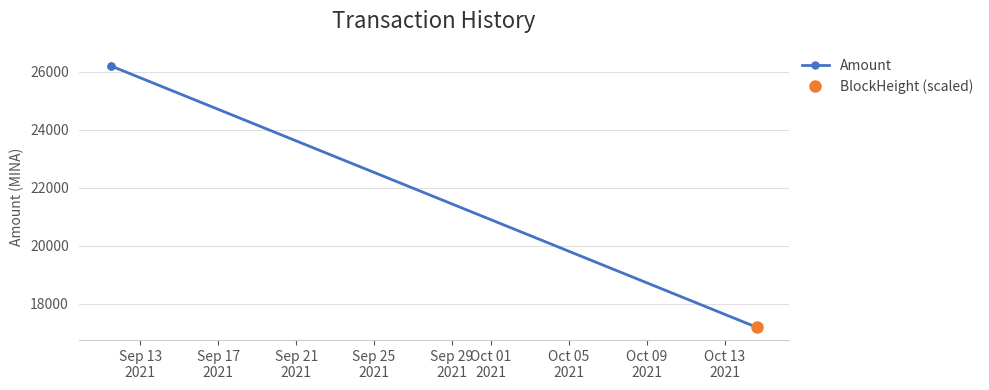

What is the sum of all values?

86768.4